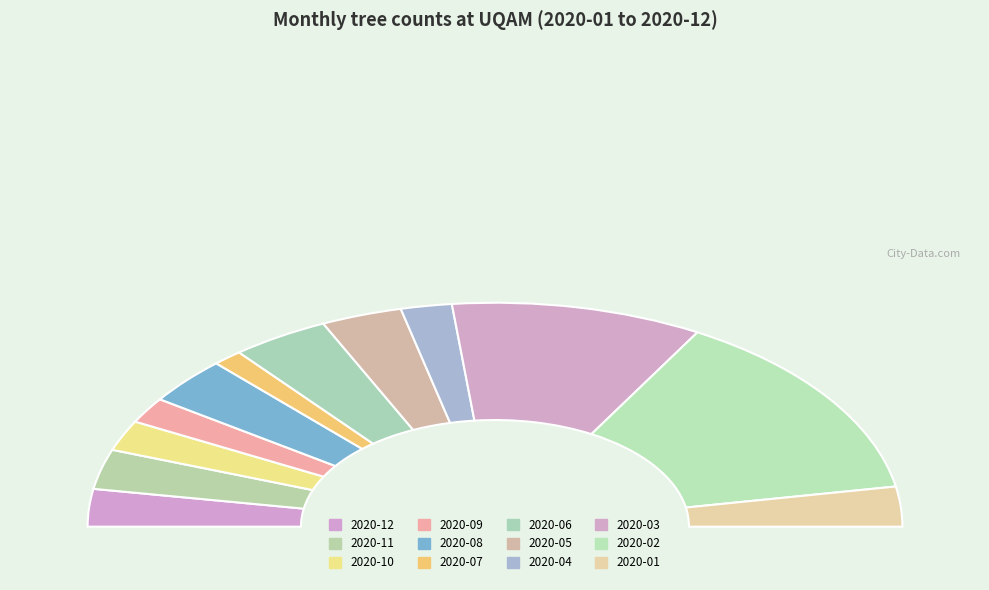

Which slice is the largest?

2020-02